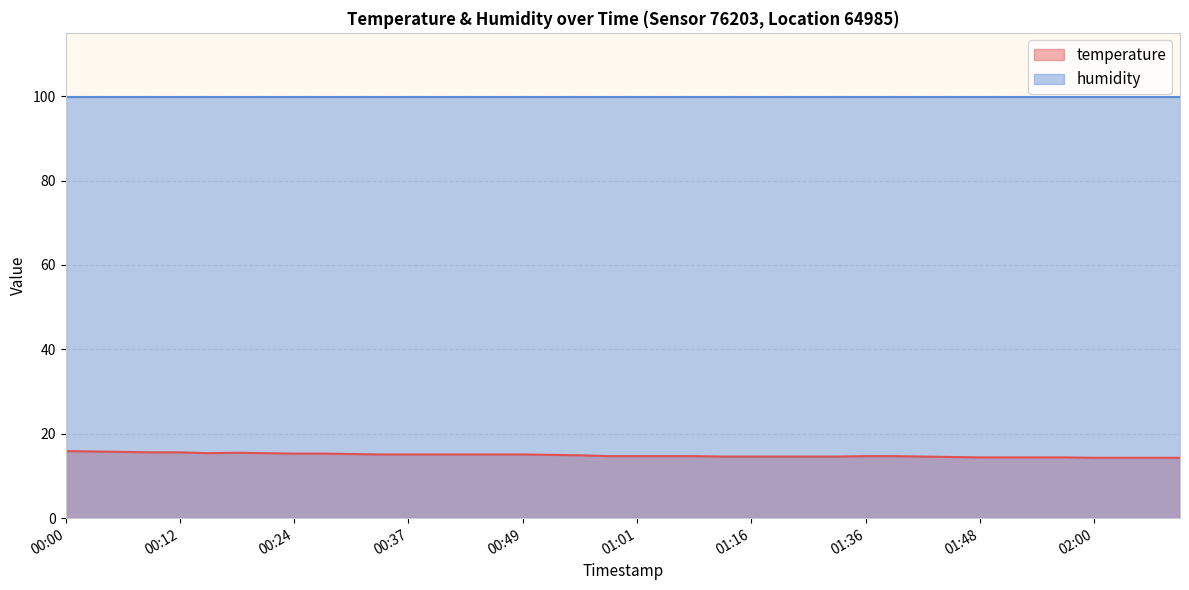

The value at 01:36 is 14.7. True or false?

True